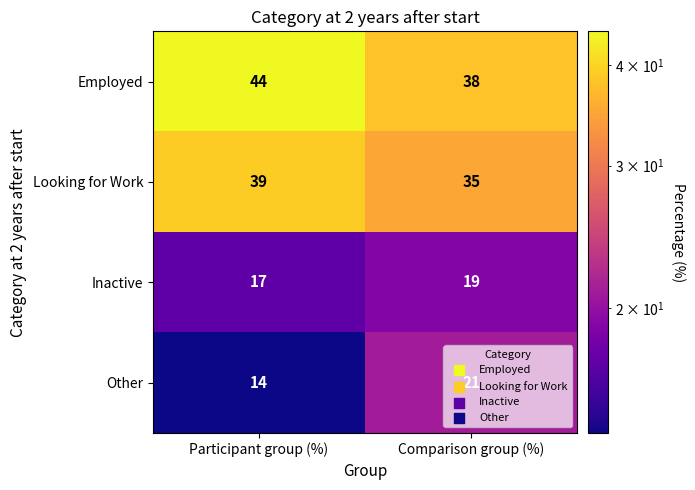

What is the smallest value displayed?

14